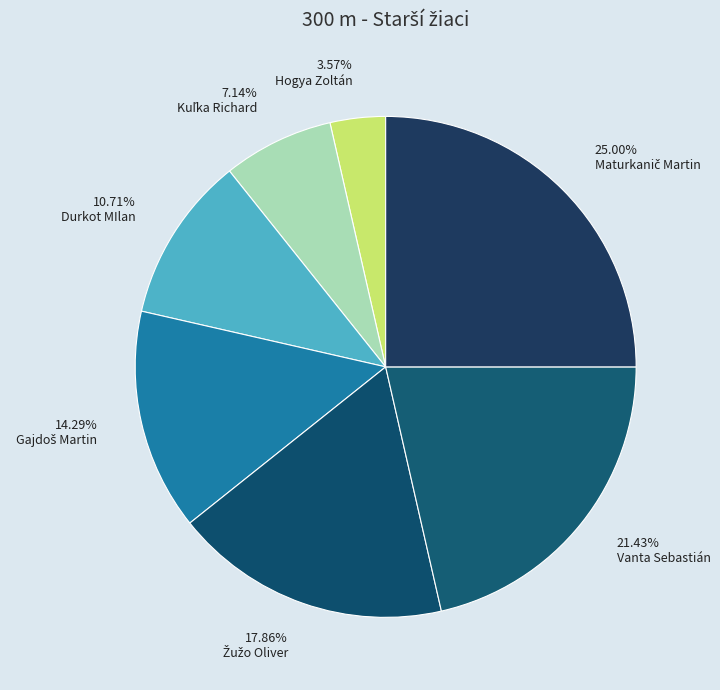

How many segments does this pie chart have?

7